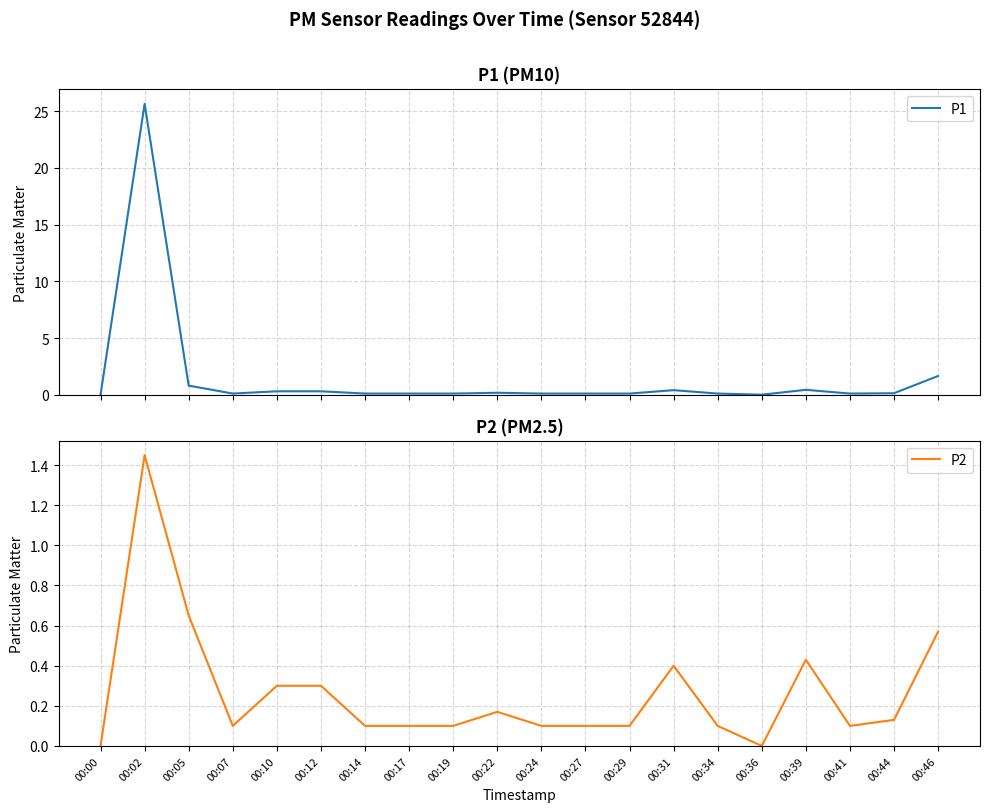

Where is the first local minimum for P2?

00:07